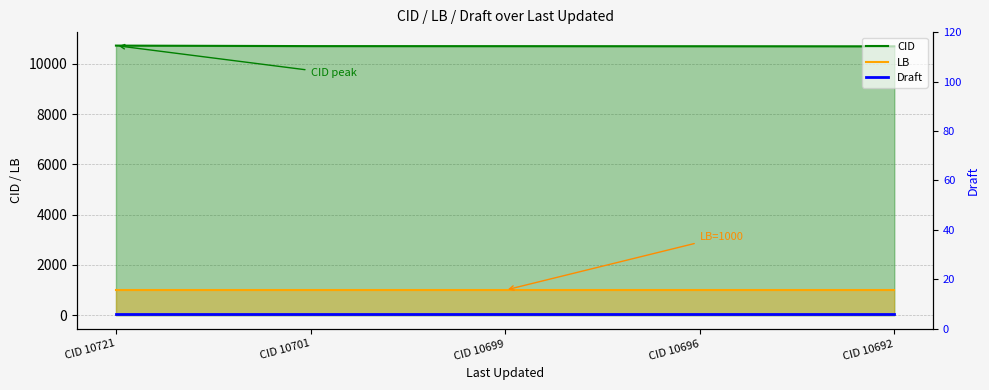

What is the average value of the CID series?

10702